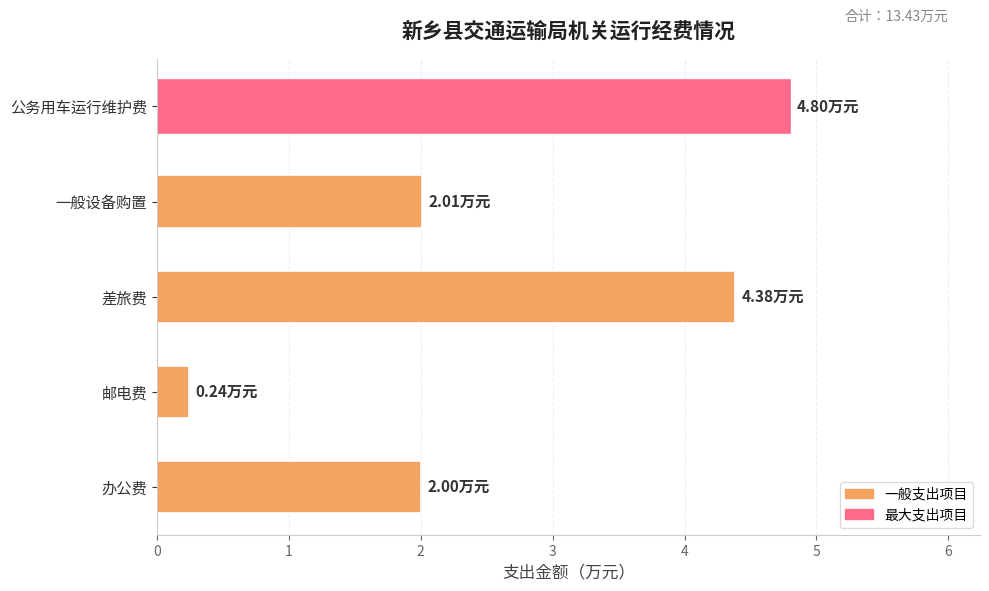

What is the average value?

2.7